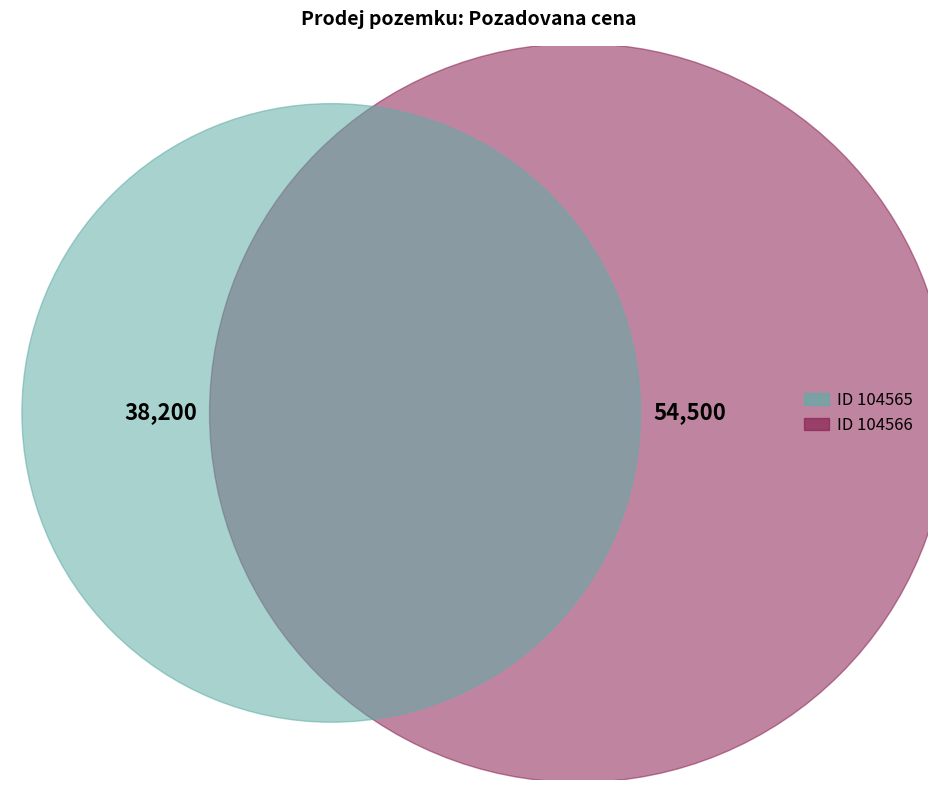

True or false: 104566 accounts for 64% of the total.

False